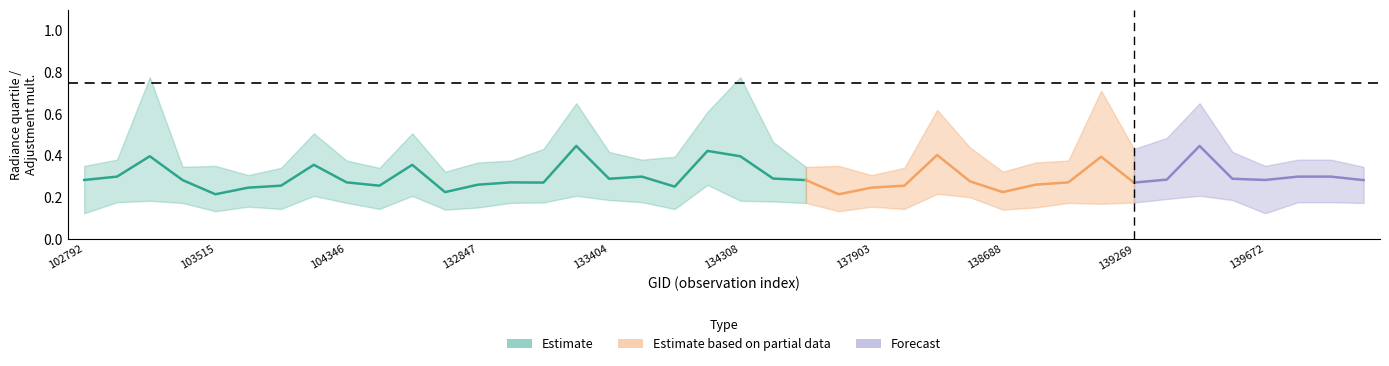

Does the chart have visible grid lines?

No